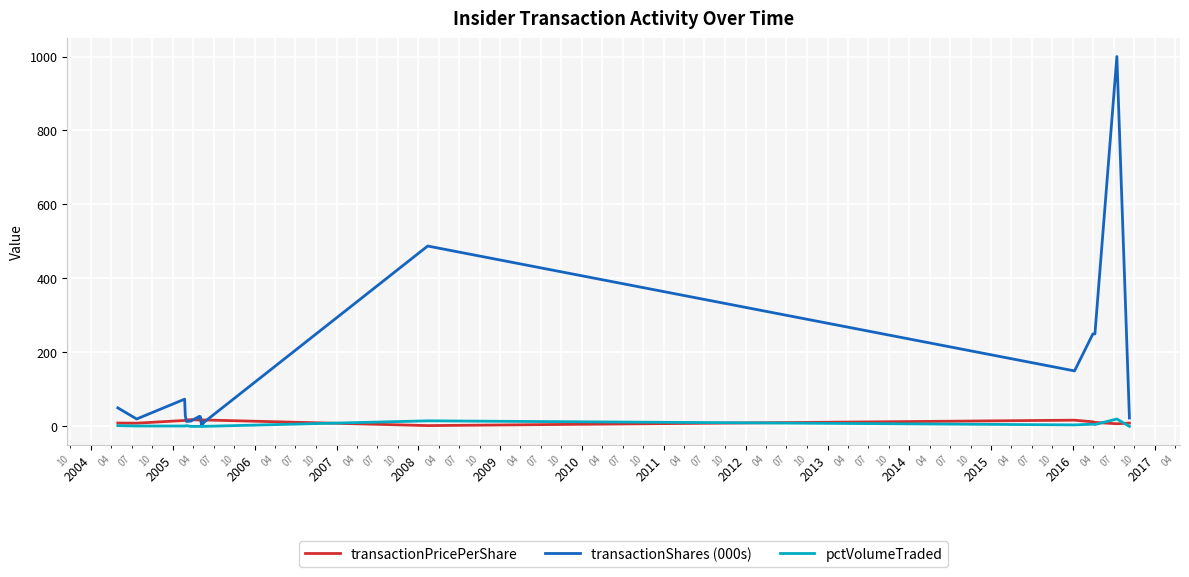

Which series has the widest spread of values?

transactionShares (000s)